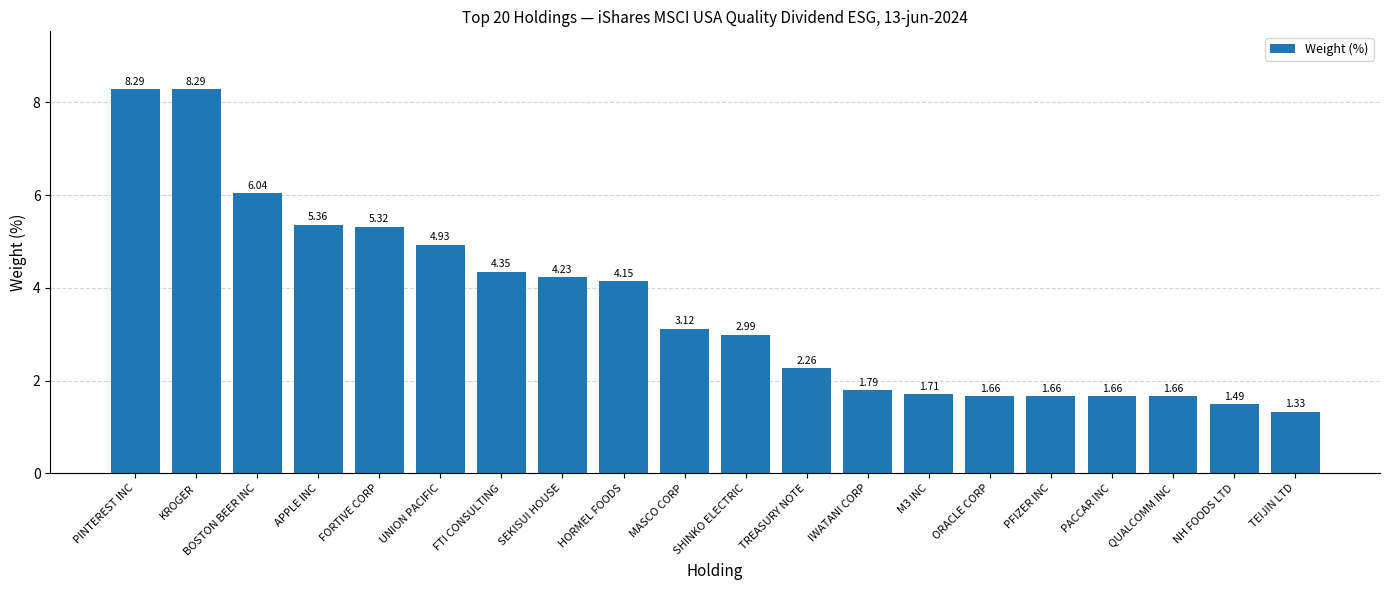

Where does the data first go above 3?

PINTEREST INC